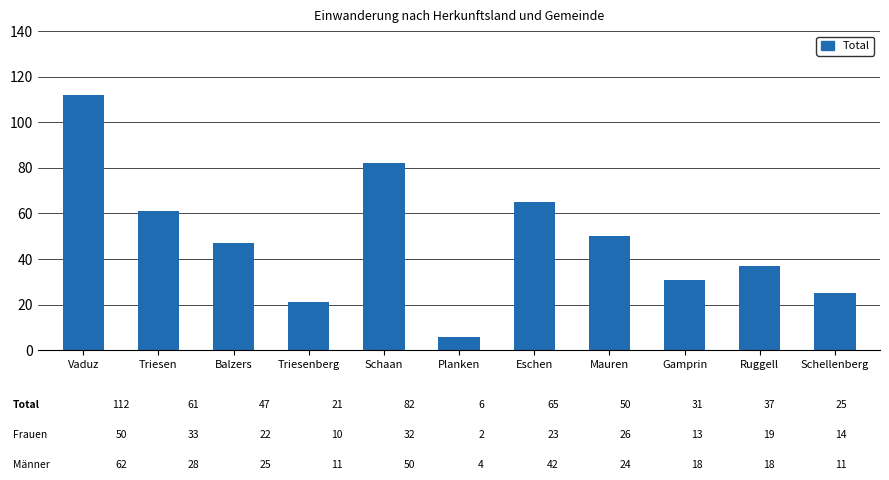

At which label is the value closest to 59?

Triesen